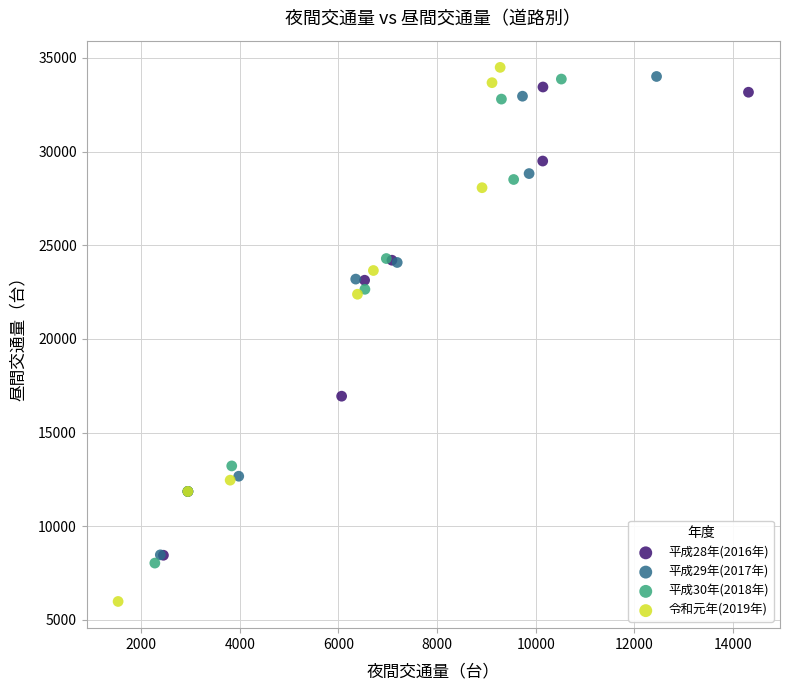

Which series contains the highest Y value?

令和元年(2019年)